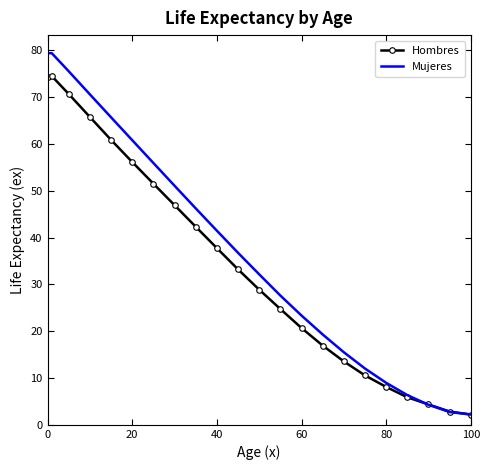

Which series has the widest spread of values?

Mujeres